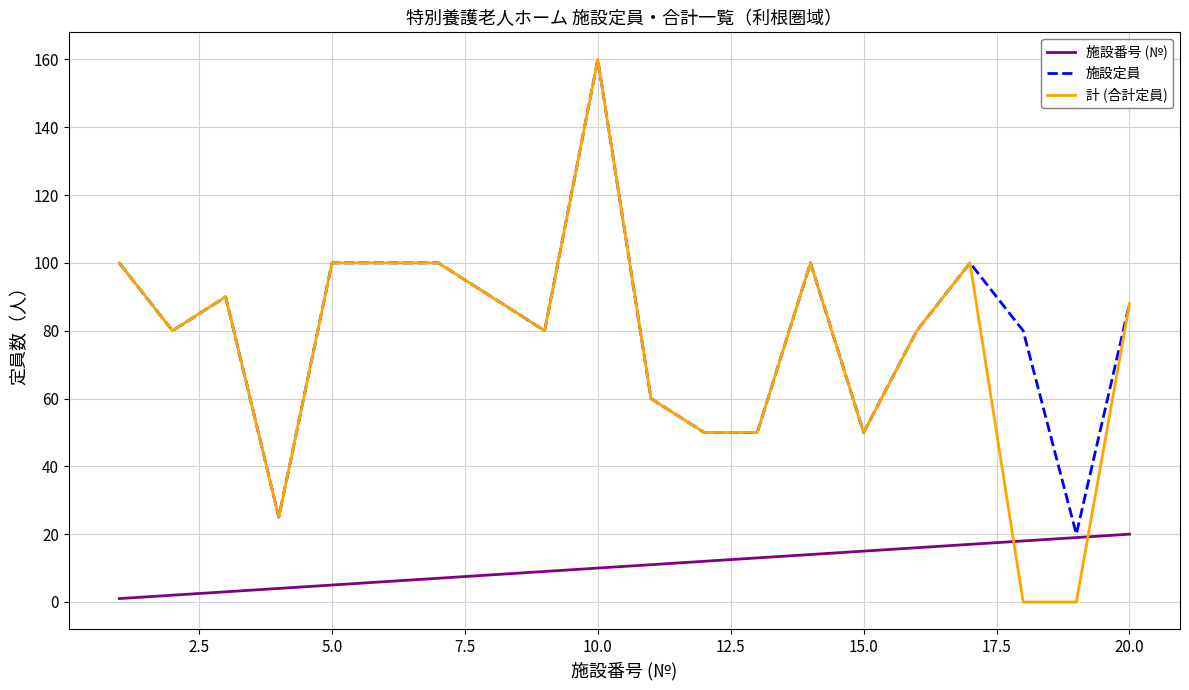

What is the average value of the 施設定員 series?

80